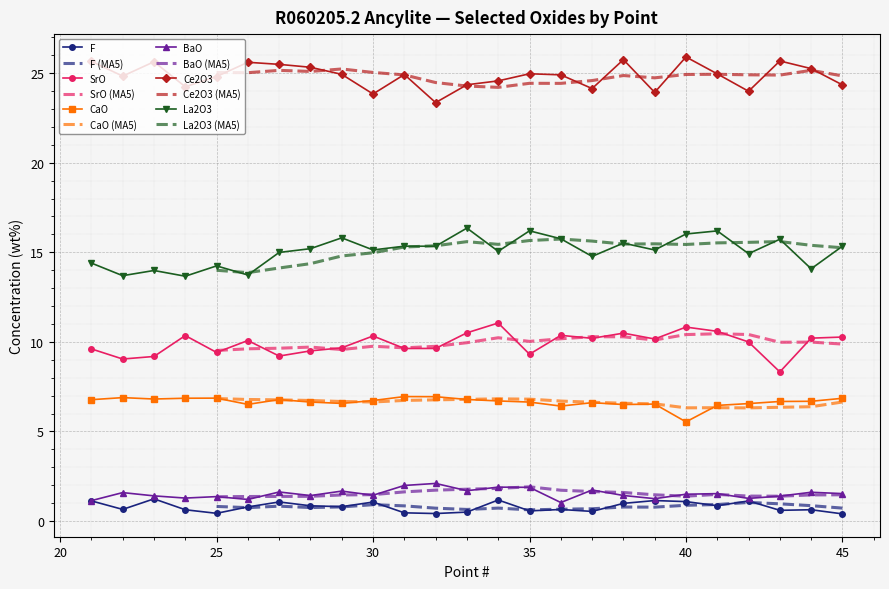

True or false: SrO and La2O3 cross at least once.

False